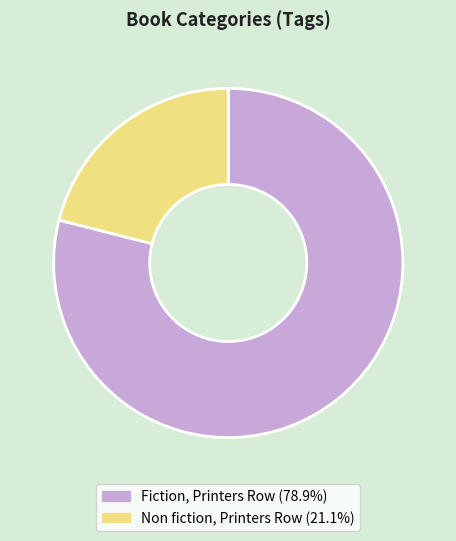

Which category has the biggest portion of the pie?

Fiction, Printers Row